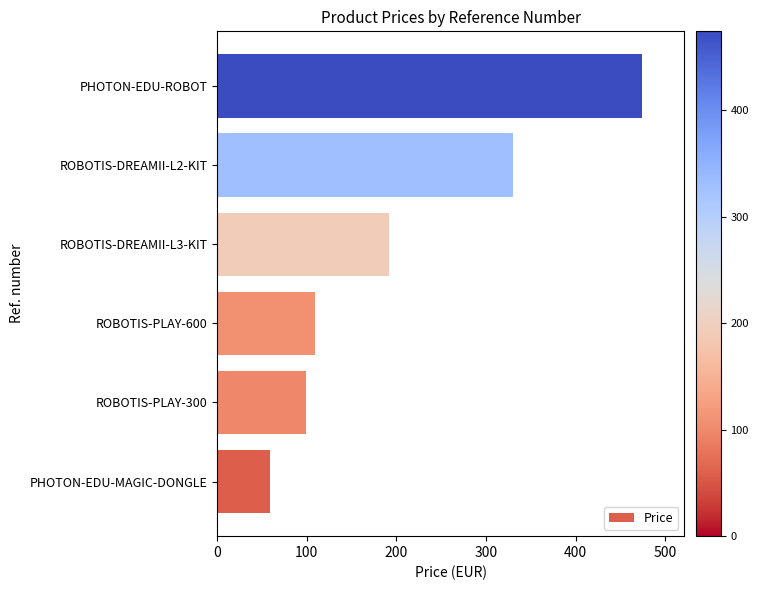

The chart shows a value of 58.8 at PHOTON-EDU-MAGIC-DONGLE. True or false?

True